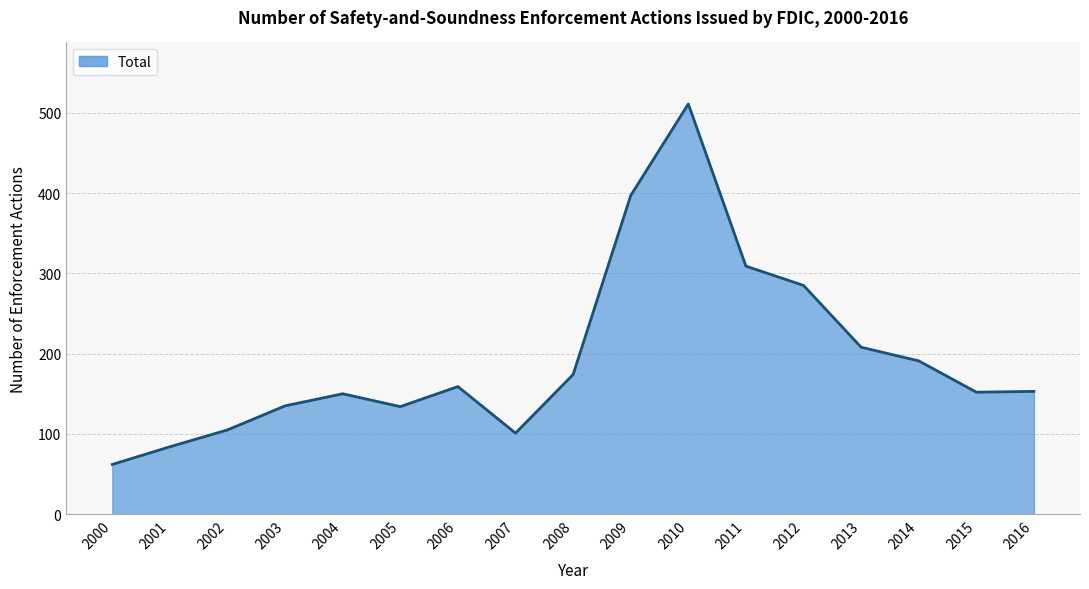

Which category has the lowest value across all series?

2000